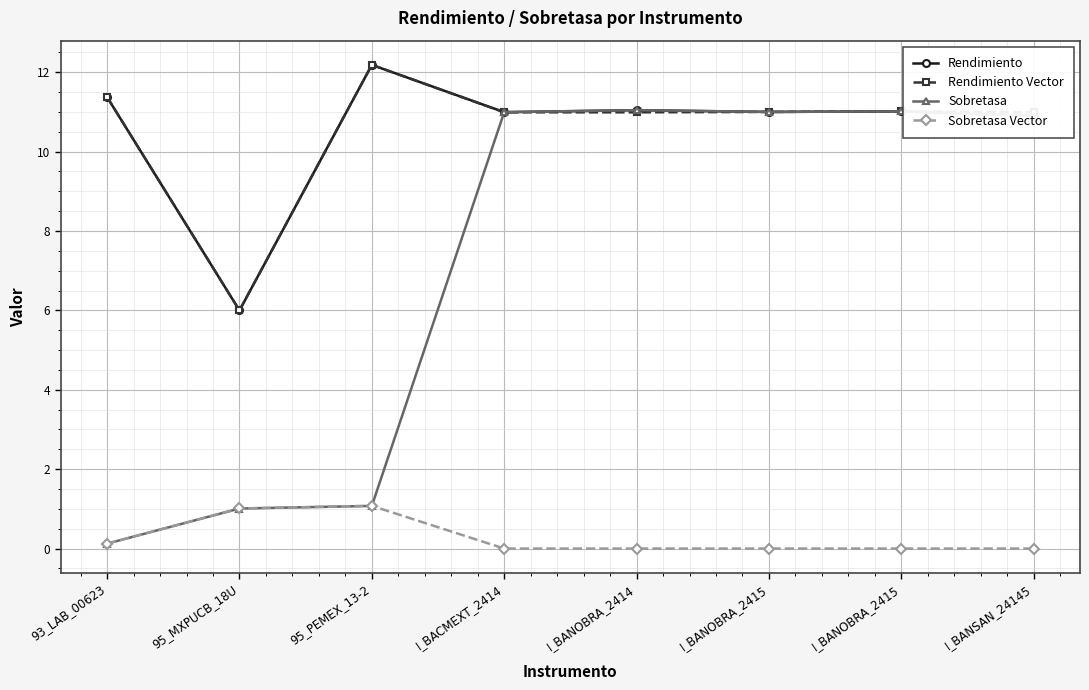

How many categories are shown in the chart?

8